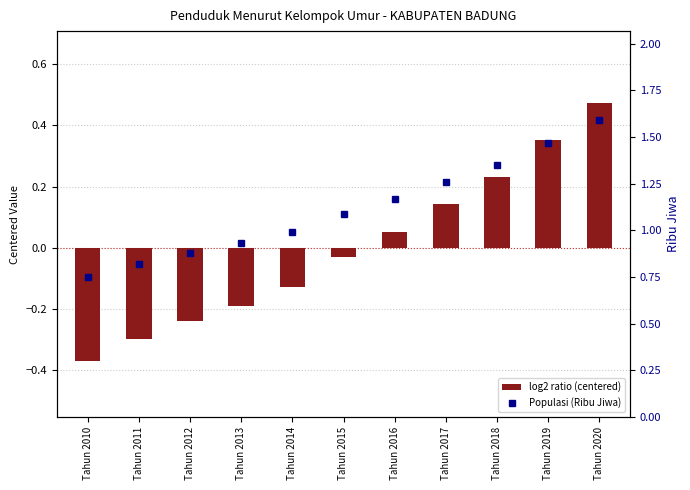

Rank the series by their maximum value, from highest to lowest.

Populasi (Ribu Jiwa), log2 ratio (centered)